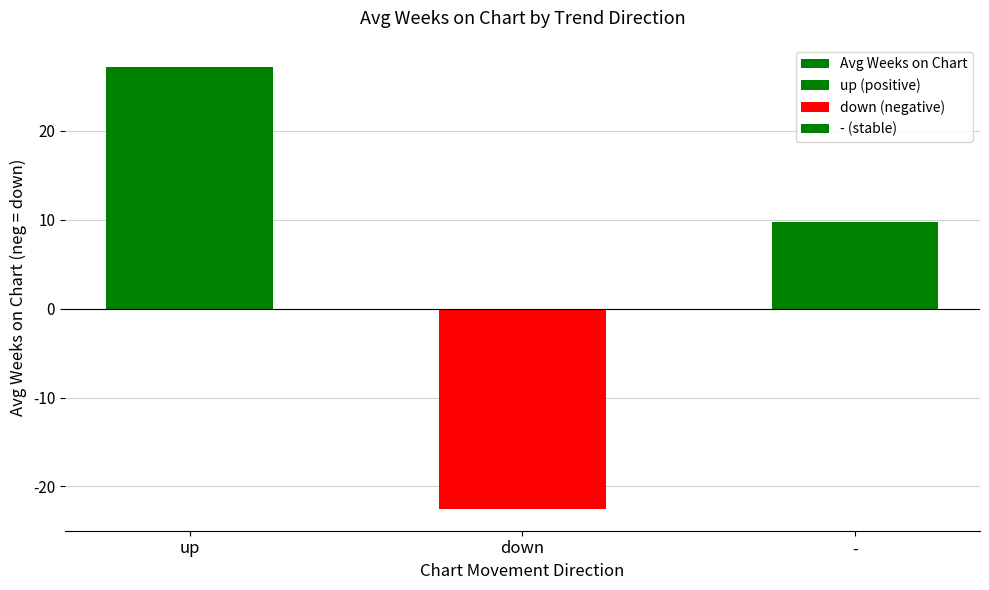

What is the change in value from down to -?

+32.3